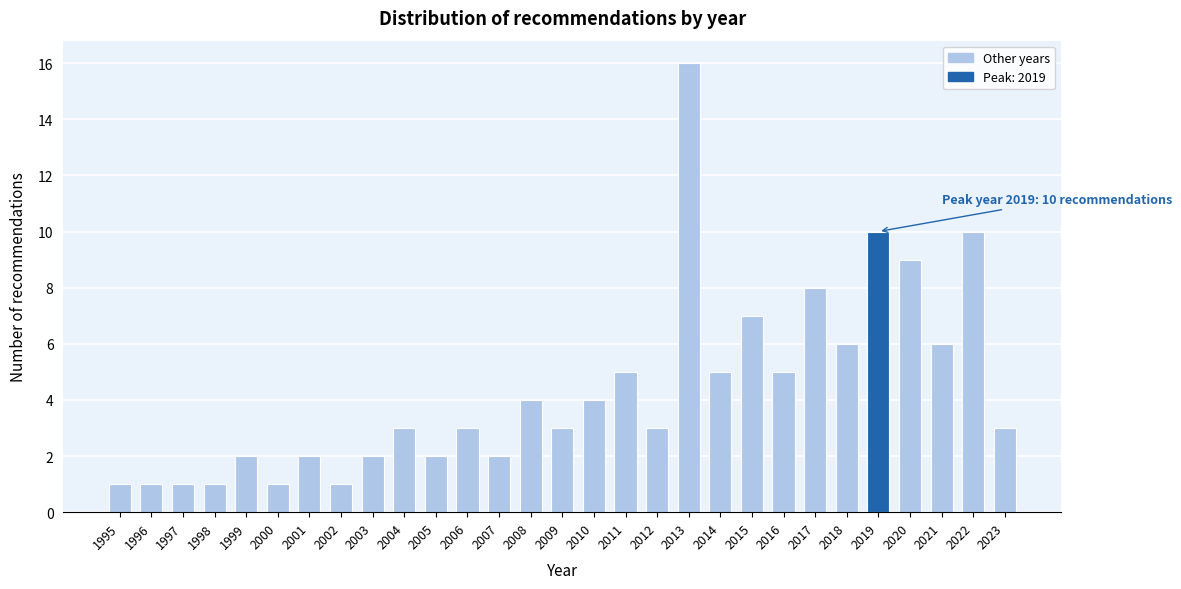

Reading right to left, what are all the values shown in this chart?

2023=3	2022=10	2021=6	2020=9	2019=10	2018=6	2017=8	2016=5	2015=7	2014=5	2013=16	2012=3	2011=5	2010=4	2009=3	2008=4	2007=2	2006=3	2005=2	2004=3	2003=2	2002=1	2001=2	2000=1	1999=2	1998=1	1997=1	1996=1	1995=1